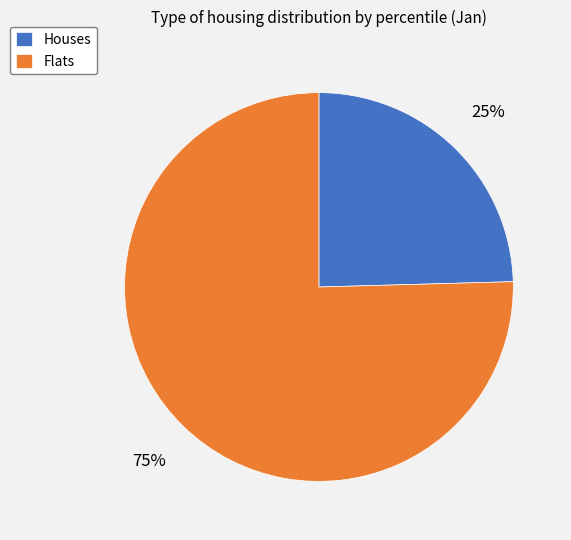

To the nearest percent, what is the average slice percentage?

50%